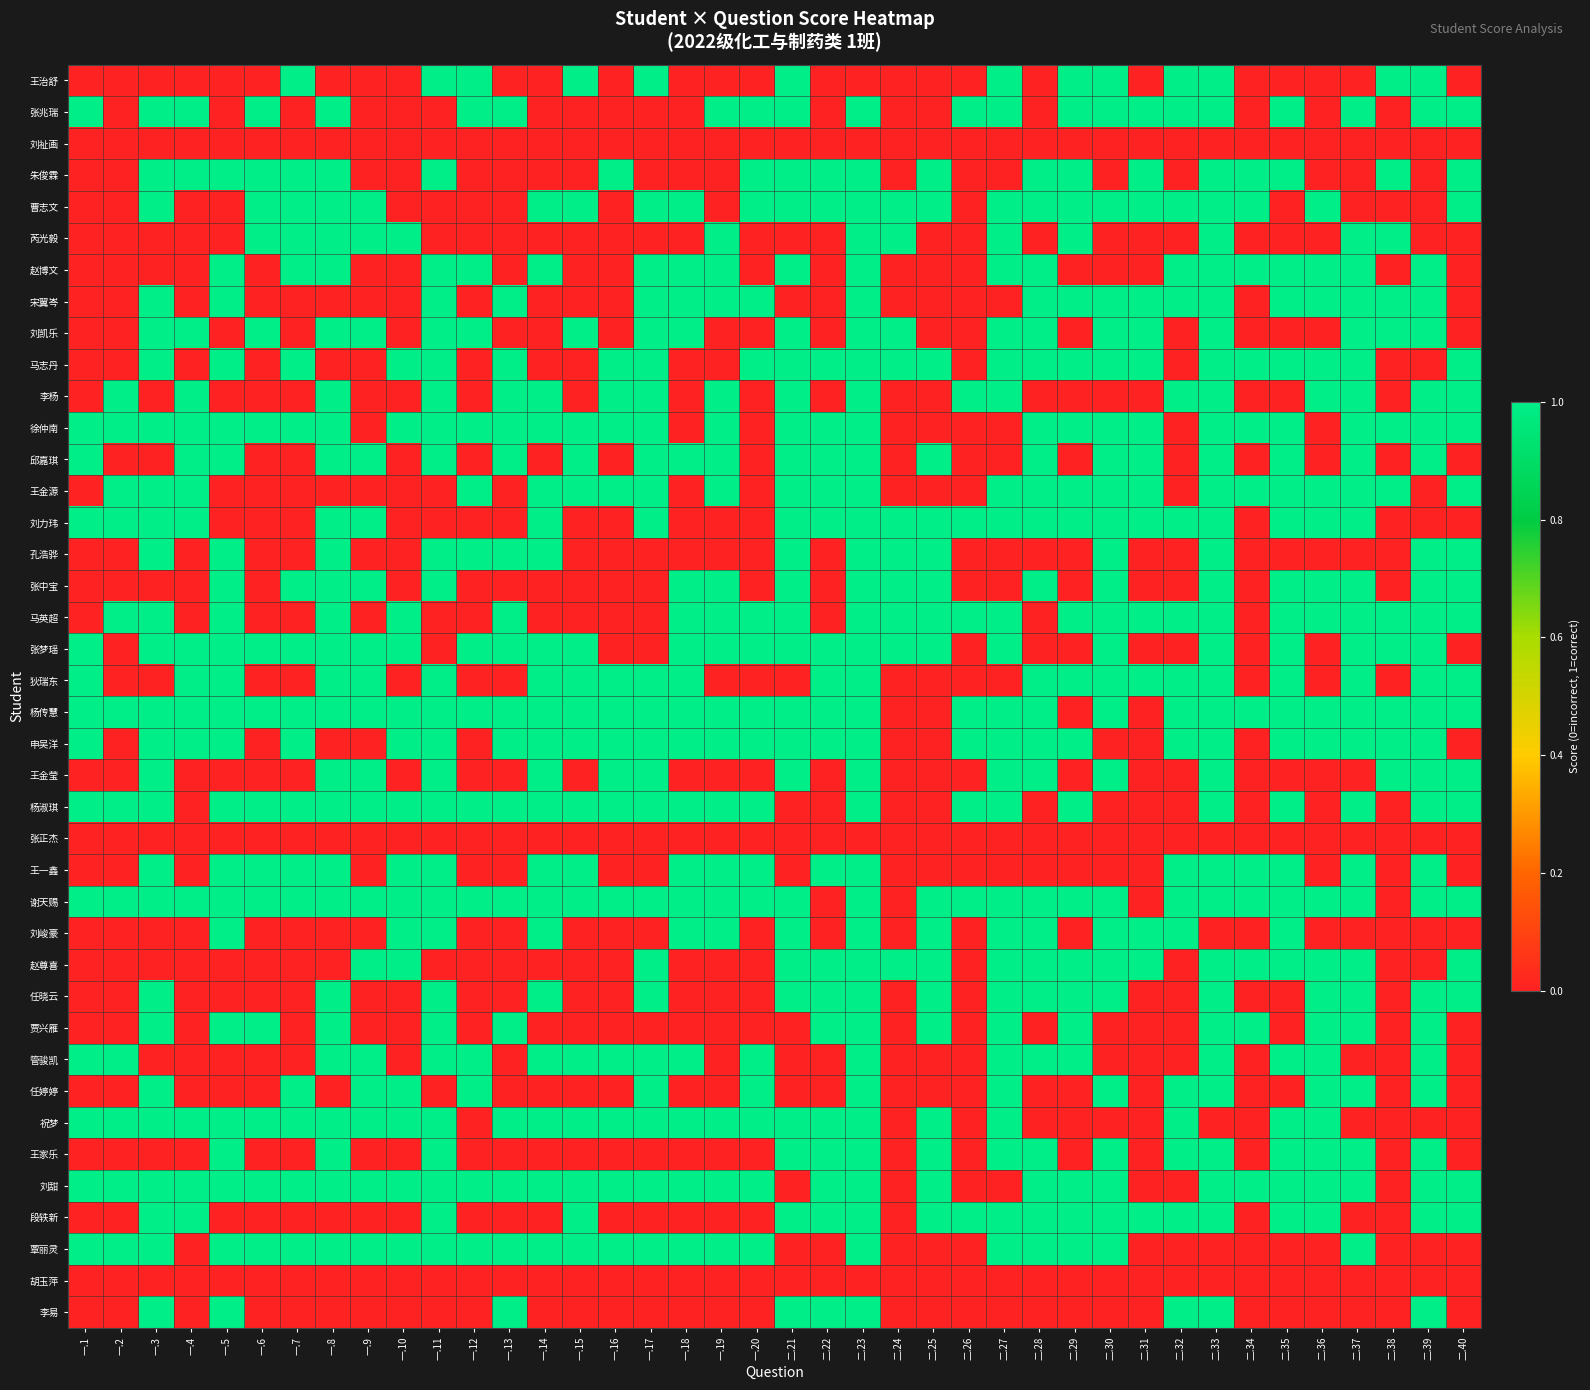

Reading left to right, transcribe all the data shown in this chart.

王治舒: 一.1=0	一.2=0	一.3=0	一.4=0	一.5=0	一.6=0	一.7=1	一.8=0	一.9=0	一.10=0	一.11=1	一.12=1	一.13=0	一.14=0	一.15=1	一.16=0	一.17=1	一.18=0	一.19=0	一.20=0	二.21=1	二.22=0	二.23=0	二.24=0	二.25=0	二.26=0	二.27=1	二.28=0	二.29=1	二.30=1	二.31=0	二.32=1	二.33=1	二.34=0	二.35=0	二.36=0	二.37=0	二.38=1	二.39=1	二.40=0
张兆瑞: 一.1=1	一.2=0	一.3=1	一.4=1	一.5=0	一.6=1	一.7=0	一.8=1	一.9=0	一.10=0	一.11=0	一.12=1	一.13=1	一.14=0	一.15=0	一.16=0	一.17=0	一.18=0	一.19=1	一.20=1	二.21=1	二.22=0	二.23=1	二.24=0	二.25=0	二.26=1	二.27=1	二.28=0	二.29=1	二.30=1	二.31=1	二.32=1	二.33=1	二.34=0	二.35=1	二.36=0	二.37=1	二.38=0	二.39=1	二.40=1
刘祉画: 一.1=0	一.2=0	一.3=0	一.4=0	一.5=0	一.6=0	一.7=0	一.8=0	一.9=0	一.10=0	一.11=0	一.12=0	一.13=0	一.14=0	一.15=0	一.16=0	一.17=0	一.18=0	一.19=0	一.20=0	二.21=0	二.22=0	二.23=0	二.24=0	二.25=0	二.26=0	二.27=0	二.28=0	二.29=0	二.30=0	二.31=0	二.32=0	二.33=0	二.34=0	二.35=0	二.36=0	二.37=0	二.38=0	二.39=0	二.40=0
朱俊霖: 一.1=0	一.2=0	一.3=1	一.4=1	一.5=1	一.6=1	一.7=1	一.8=1	一.9=0	一.10=0	一.11=1	一.12=0	一.13=0	一.14=0	一.15=0	一.16=1	一.17=0	一.18=0	一.19=0	一.20=1	二.21=1	二.22=1	二.23=1	二.24=0	二.25=1	二.26=0	二.27=0	二.28=1	二.29=1	二.30=0	二.31=1	二.32=0	二.33=1	二.34=1	二.35=1	二.36=0	二.37=0	二.38=1	二.39=0	二.40=1
曹志文: 一.1=0	一.2=0	一.3=1	一.4=0	一.5=0	一.6=1	一.7=1	一.8=1	一.9=1	一.10=0	一.11=0	一.12=0	一.13=0	一.14=1	一.15=1	一.16=0	一.17=1	一.18=1	一.19=0	一.20=1	二.21=1	二.22=1	二.23=1	二.24=1	二.25=1	二.26=0	二.27=1	二.28=1	二.29=1	二.30=1	二.31=1	二.32=1	二.33=1	二.34=1	二.35=0	二.36=1	二.37=0	二.38=0	二.39=0	二.40=1
芮光毅: 一.1=0	一.2=0	一.3=0	一.4=0	一.5=0	一.6=1	一.7=1	一.8=1	一.9=1	一.10=1	一.11=0	一.12=0	一.13=0	一.14=0	一.15=0	一.16=0	一.17=0	一.18=0	一.19=1	一.20=0	二.21=0	二.22=0	二.23=1	二.24=1	二.25=0	二.26=0	二.27=1	二.28=0	二.29=1	二.30=0	二.31=0	二.32=0	二.33=1	二.34=0	二.35=0	二.36=0	二.37=1	二.38=1	二.39=0	二.40=0
赵博文: 一.1=0	一.2=0	一.3=0	一.4=0	一.5=1	一.6=0	一.7=1	一.8=1	一.9=0	一.10=0	一.11=1	一.12=1	一.13=0	一.14=1	一.15=0	一.16=0	一.17=1	一.18=1	一.19=1	一.20=0	二.21=1	二.22=0	二.23=1	二.24=0	二.25=0	二.26=0	二.27=1	二.28=1	二.29=0	二.30=0	二.31=0	二.32=1	二.33=1	二.34=1	二.35=1	二.36=1	二.37=1	二.38=0	二.39=1	二.40=0
宋翼岑: 一.1=0	一.2=0	一.3=1	一.4=0	一.5=1	一.6=0	一.7=0	一.8=0	一.9=0	一.10=0	一.11=1	一.12=0	一.13=1	一.14=0	一.15=0	一.16=0	一.17=1	一.18=1	一.19=1	一.20=1	二.21=0	二.22=0	二.23=1	二.24=0	二.25=0	二.26=0	二.27=0	二.28=1	二.29=1	二.30=1	二.31=1	二.32=1	二.33=1	二.34=0	二.35=1	二.36=1	二.37=1	二.38=1	二.39=1	二.40=0
刘凯乐: 一.1=0	一.2=0	一.3=1	一.4=1	一.5=0	一.6=1	一.7=0	一.8=1	一.9=1	一.10=0	一.11=1	一.12=1	一.13=0	一.14=0	一.15=1	一.16=0	一.17=1	一.18=1	一.19=0	一.20=0	二.21=1	二.22=0	二.23=1	二.24=1	二.25=0	二.26=0	二.27=1	二.28=1	二.29=0	二.30=1	二.31=1	二.32=0	二.33=1	二.34=0	二.35=0	二.36=0	二.37=1	二.38=1	二.39=1	二.40=0
马志丹: 一.1=0	一.2=0	一.3=1	一.4=0	一.5=1	一.6=0	一.7=1	一.8=0	一.9=0	一.10=1	一.11=1	一.12=0	一.13=1	一.14=0	一.15=0	一.16=1	一.17=1	一.18=0	一.19=0	一.20=1	二.21=1	二.22=1	二.23=1	二.24=1	二.25=1	二.26=0	二.27=1	二.28=1	二.29=1	二.30=1	二.31=1	二.32=0	二.33=1	二.34=1	二.35=1	二.36=1	二.37=1	二.38=0	二.39=0	二.40=1
李杨: 一.1=0	一.2=1	一.3=0	一.4=1	一.5=0	一.6=0	一.7=0	一.8=1	一.9=0	一.10=0	一.11=1	一.12=0	一.13=1	一.14=1	一.15=0	一.16=1	一.17=1	一.18=0	一.19=1	一.20=0	二.21=1	二.22=0	二.23=1	二.24=0	二.25=0	二.26=1	二.27=1	二.28=0	二.29=0	二.30=0	二.31=0	二.32=1	二.33=1	二.34=0	二.35=0	二.36=1	二.37=1	二.38=0	二.39=1	二.40=1
徐仲南: 一.1=1	一.2=1	一.3=1	一.4=1	一.5=1	一.6=1	一.7=1	一.8=1	一.9=0	一.10=1	一.11=1	一.12=1	一.13=1	一.14=1	一.15=1	一.16=1	一.17=1	一.18=0	一.19=1	一.20=0	二.21=1	二.22=1	二.23=1	二.24=0	二.25=0	二.26=0	二.27=0	二.28=1	二.29=1	二.30=1	二.31=1	二.32=0	二.33=1	二.34=1	二.35=1	二.36=0	二.37=1	二.38=1	二.39=1	二.40=1
邱嘉琪: 一.1=1	一.2=0	一.3=0	一.4=1	一.5=1	一.6=0	一.7=0	一.8=1	一.9=1	一.10=0	一.11=1	一.12=0	一.13=1	一.14=0	一.15=1	一.16=0	一.17=1	一.18=1	一.19=1	一.20=0	二.21=1	二.22=1	二.23=1	二.24=0	二.25=1	二.26=0	二.27=0	二.28=1	二.29=0	二.30=1	二.31=1	二.32=0	二.33=1	二.34=0	二.35=1	二.36=0	二.37=1	二.38=0	二.39=1	二.40=0
王金源: 一.1=0	一.2=1	一.3=1	一.4=1	一.5=0	一.6=0	一.7=0	一.8=0	一.9=0	一.10=0	一.11=0	一.12=1	一.13=0	一.14=1	一.15=1	一.16=1	一.17=1	一.18=0	一.19=1	一.20=0	二.21=1	二.22=1	二.23=1	二.24=0	二.25=0	二.26=0	二.27=1	二.28=1	二.29=1	二.30=1	二.31=1	二.32=0	二.33=1	二.34=1	二.35=1	二.36=1	二.37=1	二.38=1	二.39=0	二.40=1
刘力玮: 一.1=1	一.2=1	一.3=1	一.4=1	一.5=0	一.6=0	一.7=0	一.8=1	一.9=1	一.10=0	一.11=0	一.12=0	一.13=0	一.14=1	一.15=0	一.16=0	一.17=1	一.18=0	一.19=0	一.20=0	二.21=1	二.22=1	二.23=1	二.24=1	二.25=1	二.26=1	二.27=1	二.28=1	二.29=1	二.30=1	二.31=1	二.32=1	二.33=1	二.34=0	二.35=1	二.36=1	二.37=1	二.38=0	二.39=0	二.40=0
孔浩骅: 一.1=0	一.2=0	一.3=1	一.4=0	一.5=1	一.6=0	一.7=0	一.8=1	一.9=0	一.10=0	一.11=1	一.12=1	一.13=1	一.14=1	一.15=0	一.16=0	一.17=0	一.18=0	一.19=0	一.20=0	二.21=1	二.22=0	二.23=1	二.24=1	二.25=1	二.26=0	二.27=0	二.28=0	二.29=0	二.30=1	二.31=0	二.32=0	二.33=1	二.34=0	二.35=0	二.36=0	二.37=0	二.38=0	二.39=1	二.40=1
张中宝: 一.1=0	一.2=0	一.3=0	一.4=0	一.5=1	一.6=0	一.7=1	一.8=1	一.9=1	一.10=0	一.11=1	一.12=0	一.13=0	一.14=0	一.15=0	一.16=0	一.17=0	一.18=1	一.19=1	一.20=0	二.21=1	二.22=0	二.23=1	二.24=1	二.25=1	二.26=0	二.27=0	二.28=1	二.29=0	二.30=1	二.31=0	二.32=0	二.33=1	二.34=0	二.35=1	二.36=1	二.37=1	二.38=0	二.39=1	二.40=1
马英超: 一.1=0	一.2=1	一.3=1	一.4=0	一.5=1	一.6=0	一.7=0	一.8=1	一.9=0	一.10=1	一.11=0	一.12=0	一.13=1	一.14=0	一.15=0	一.16=0	一.17=0	一.18=1	一.19=1	一.20=1	二.21=1	二.22=0	二.23=1	二.24=1	二.25=1	二.26=1	二.27=1	二.28=0	二.29=1	二.30=1	二.31=1	二.32=1	二.33=1	二.34=0	二.35=1	二.36=1	二.37=1	二.38=1	二.39=1	二.40=1
张梦瑶: 一.1=1	一.2=0	一.3=1	一.4=1	一.5=1	一.6=1	一.7=1	一.8=1	一.9=1	一.10=1	一.11=0	一.12=1	一.13=1	一.14=1	一.15=1	一.16=0	一.17=0	一.18=1	一.19=1	一.20=1	二.21=1	二.22=1	二.23=1	二.24=1	二.25=1	二.26=0	二.27=1	二.28=0	二.29=0	二.30=1	二.31=0	二.32=0	二.33=1	二.34=0	二.35=1	二.36=0	二.37=1	二.38=1	二.39=1	二.40=0
狄瑞东: 一.1=1	一.2=0	一.3=0	一.4=1	一.5=1	一.6=0	一.7=0	一.8=1	一.9=1	一.10=0	一.11=1	一.12=0	一.13=0	一.14=1	一.15=1	一.16=1	一.17=1	一.18=1	一.19=0	一.20=0	二.21=0	二.22=1	二.23=1	二.24=0	二.25=0	二.26=0	二.27=0	二.28=1	二.29=1	二.30=1	二.31=1	二.32=1	二.33=1	二.34=0	二.35=1	二.36=0	二.37=1	二.38=0	二.39=1	二.40=1
杨传慧: 一.1=1	一.2=1	一.3=1	一.4=1	一.5=1	一.6=1	一.7=1	一.8=1	一.9=1	一.10=1	一.11=1	一.12=1	一.13=1	一.14=1	一.15=1	一.16=1	一.17=1	一.18=1	一.19=1	一.20=1	二.21=1	二.22=1	二.23=1	二.24=0	二.25=0	二.26=1	二.27=1	二.28=1	二.29=0	二.30=1	二.31=0	二.32=1	二.33=1	二.34=1	二.35=1	二.36=1	二.37=1	二.38=1	二.39=1	二.40=1
申吴洋: 一.1=1	一.2=0	一.3=1	一.4=1	一.5=1	一.6=0	一.7=1	一.8=0	一.9=0	一.10=1	一.11=1	一.12=0	一.13=1	一.14=1	一.15=1	一.16=1	一.17=1	一.18=1	一.19=1	一.20=1	二.21=1	二.22=1	二.23=1	二.24=0	二.25=0	二.26=1	二.27=1	二.28=1	二.29=1	二.30=0	二.31=0	二.32=1	二.33=1	二.34=0	二.35=1	二.36=1	二.37=1	二.38=1	二.39=1	二.40=0
王金莹: 一.1=0	一.2=0	一.3=1	一.4=0	一.5=0	一.6=0	一.7=0	一.8=1	一.9=1	一.10=0	一.11=1	一.12=0	一.13=0	一.14=1	一.15=0	一.16=1	一.17=1	一.18=0	一.19=0	一.20=0	二.21=1	二.22=0	二.23=1	二.24=0	二.25=0	二.26=0	二.27=1	二.28=1	二.29=0	二.30=1	二.31=0	二.32=0	二.33=1	二.34=0	二.35=0	二.36=0	二.37=0	二.38=1	二.39=1	二.40=1
杨淑琪: 一.1=1	一.2=1	一.3=1	一.4=0	一.5=1	一.6=1	一.7=1	一.8=1	一.9=1	一.10=1	一.11=1	一.12=1	一.13=1	一.14=1	一.15=1	一.16=1	一.17=1	一.18=1	一.19=1	一.20=1	二.21=0	二.22=0	二.23=1	二.24=0	二.25=0	二.26=1	二.27=1	二.28=0	二.29=1	二.30=0	二.31=0	二.32=0	二.33=1	二.34=0	二.35=1	二.36=0	二.37=1	二.38=0	二.39=1	二.40=1
张正杰: 一.1=0	一.2=0	一.3=0	一.4=0	一.5=0	一.6=0	一.7=0	一.8=0	一.9=0	一.10=0	一.11=0	一.12=0	一.13=0	一.14=0	一.15=0	一.16=0	一.17=0	一.18=0	一.19=0	一.20=0	二.21=0	二.22=0	二.23=0	二.24=0	二.25=0	二.26=0	二.27=0	二.28=0	二.29=0	二.30=0	二.31=0	二.32=0	二.33=0	二.34=0	二.35=0	二.36=0	二.37=0	二.38=0	二.39=0	二.40=0
王一鑫: 一.1=0	一.2=0	一.3=1	一.4=0	一.5=1	一.6=1	一.7=1	一.8=1	一.9=0	一.10=1	一.11=1	一.12=0	一.13=0	一.14=1	一.15=1	一.16=0	一.17=0	一.18=1	一.19=1	一.20=1	二.21=0	二.22=1	二.23=1	二.24=0	二.25=0	二.26=0	二.27=0	二.28=0	二.29=0	二.30=0	二.31=0	二.32=1	二.33=1	二.34=1	二.35=1	二.36=0	二.37=1	二.38=0	二.39=1	二.40=0
谢天赐: 一.1=1	一.2=1	一.3=1	一.4=1	一.5=1	一.6=1	一.7=1	一.8=1	一.9=1	一.10=1	一.11=1	一.12=1	一.13=1	一.14=1	一.15=1	一.16=1	一.17=1	一.18=1	一.19=1	一.20=1	二.21=1	二.22=0	二.23=1	二.24=0	二.25=1	二.26=1	二.27=1	二.28=1	二.29=1	二.30=1	二.31=0	二.32=1	二.33=1	二.34=1	二.35=1	二.36=1	二.37=1	二.38=0	二.39=1	二.40=1
刘峻豪: 一.1=0	一.2=0	一.3=0	一.4=0	一.5=1	一.6=0	一.7=0	一.8=0	一.9=0	一.10=1	一.11=1	一.12=0	一.13=0	一.14=1	一.15=0	一.16=0	一.17=0	一.18=1	一.19=1	一.20=0	二.21=1	二.22=0	二.23=1	二.24=0	二.25=1	二.26=0	二.27=1	二.28=1	二.29=0	二.30=1	二.31=1	二.32=1	二.33=0	二.34=0	二.35=1	二.36=0	二.37=0	二.38=0	二.39=0	二.40=0
赵尊喜: 一.1=0	一.2=0	一.3=0	一.4=0	一.5=0	一.6=0	一.7=0	一.8=0	一.9=1	一.10=1	一.11=0	一.12=0	一.13=0	一.14=0	一.15=0	一.16=0	一.17=1	一.18=0	一.19=0	一.20=0	二.21=1	二.22=1	二.23=1	二.24=1	二.25=1	二.26=0	二.27=1	二.28=1	二.29=1	二.30=1	二.31=1	二.32=0	二.33=1	二.34=1	二.35=1	二.36=1	二.37=1	二.38=0	二.39=0	二.40=1
任晓云: 一.1=0	一.2=0	一.3=1	一.4=0	一.5=0	一.6=0	一.7=0	一.8=1	一.9=0	一.10=0	一.11=1	一.12=0	一.13=0	一.14=1	一.15=0	一.16=0	一.17=1	一.18=0	一.19=0	一.20=0	二.21=1	二.22=1	二.23=1	二.24=0	二.25=1	二.26=0	二.27=1	二.28=1	二.29=1	二.30=1	二.31=0	二.32=0	二.33=1	二.34=0	二.35=0	二.36=1	二.37=1	二.38=0	二.39=1	二.40=1
贾兴雁: 一.1=0	一.2=0	一.3=1	一.4=0	一.5=1	一.6=1	一.7=0	一.8=1	一.9=0	一.10=0	一.11=1	一.12=0	一.13=1	一.14=0	一.15=0	一.16=0	一.17=0	一.18=0	一.19=0	一.20=0	二.21=0	二.22=1	二.23=1	二.24=0	二.25=1	二.26=0	二.27=1	二.28=0	二.29=1	二.30=0	二.31=0	二.32=0	二.33=1	二.34=1	二.35=0	二.36=1	二.37=1	二.38=0	二.39=1	二.40=0
管骏凯: 一.1=1	一.2=1	一.3=0	一.4=0	一.5=0	一.6=0	一.7=0	一.8=1	一.9=1	一.10=0	一.11=1	一.12=1	一.13=0	一.14=1	一.15=1	一.16=1	一.17=1	一.18=1	一.19=0	一.20=1	二.21=0	二.22=0	二.23=1	二.24=0	二.25=0	二.26=0	二.27=1	二.28=1	二.29=1	二.30=0	二.31=0	二.32=0	二.33=1	二.34=0	二.35=1	二.36=1	二.37=0	二.38=0	二.39=1	二.40=0
任婷婷: 一.1=0	一.2=0	一.3=1	一.4=0	一.5=0	一.6=0	一.7=1	一.8=0	一.9=1	一.10=1	一.11=0	一.12=1	一.13=0	一.14=0	一.15=0	一.16=0	一.17=1	一.18=0	一.19=0	一.20=1	二.21=0	二.22=0	二.23=1	二.24=0	二.25=0	二.26=0	二.27=1	二.28=0	二.29=0	二.30=1	二.31=0	二.32=1	二.33=1	二.34=0	二.35=0	二.36=1	二.37=1	二.38=0	二.39=1	二.40=0
祝梦: 一.1=1	一.2=1	一.3=1	一.4=1	一.5=1	一.6=1	一.7=1	一.8=1	一.9=1	一.10=1	一.11=1	一.12=0	一.13=1	一.14=1	一.15=1	一.16=1	一.17=1	一.18=1	一.19=1	一.20=1	二.21=1	二.22=1	二.23=1	二.24=0	二.25=1	二.26=0	二.27=1	二.28=0	二.29=0	二.30=0	二.31=0	二.32=1	二.33=0	二.34=0	二.35=1	二.36=1	二.37=0	二.38=0	二.39=0	二.40=0
王家乐: 一.1=0	一.2=0	一.3=0	一.4=0	一.5=1	一.6=0	一.7=0	一.8=1	一.9=0	一.10=0	一.11=1	一.12=0	一.13=0	一.14=0	一.15=0	一.16=0	一.17=0	一.18=0	一.19=0	一.20=0	二.21=1	二.22=1	二.23=1	二.24=0	二.25=1	二.26=0	二.27=1	二.28=1	二.29=0	二.30=1	二.31=0	二.32=1	二.33=1	二.34=0	二.35=1	二.36=1	二.37=1	二.38=0	二.39=1	二.40=0
刘甜: 一.1=1	一.2=1	一.3=1	一.4=1	一.5=1	一.6=1	一.7=1	一.8=1	一.9=1	一.10=1	一.11=1	一.12=1	一.13=1	一.14=1	一.15=1	一.16=1	一.17=1	一.18=1	一.19=1	一.20=1	二.21=0	二.22=1	二.23=1	二.24=0	二.25=1	二.26=0	二.27=0	二.28=1	二.29=1	二.30=1	二.31=0	二.32=0	二.33=1	二.34=1	二.35=1	二.36=1	二.37=1	二.38=0	二.39=1	二.40=1
段轶新: 一.1=0	一.2=0	一.3=1	一.4=1	一.5=0	一.6=0	一.7=0	一.8=0	一.9=0	一.10=0	一.11=1	一.12=0	一.13=0	一.14=0	一.15=1	一.16=0	一.17=0	一.18=0	一.19=0	一.20=0	二.21=1	二.22=1	二.23=1	二.24=0	二.25=1	二.26=1	二.27=1	二.28=1	二.29=1	二.30=1	二.31=1	二.32=1	二.33=1	二.34=0	二.35=1	二.36=1	二.37=0	二.38=0	二.39=1	二.40=1
覃丽灵: 一.1=1	一.2=1	一.3=1	一.4=0	一.5=1	一.6=1	一.7=1	一.8=1	一.9=1	一.10=1	一.11=1	一.12=1	一.13=1	一.14=1	一.15=1	一.16=1	一.17=1	一.18=1	一.19=1	一.20=1	二.21=0	二.22=0	二.23=1	二.24=0	二.25=0	二.26=0	二.27=1	二.28=1	二.29=1	二.30=1	二.31=0	二.32=0	二.33=0	二.34=0	二.35=0	二.36=0	二.37=1	二.38=0	二.39=0	二.40=0
胡玉萍: 一.1=0	一.2=0	一.3=0	一.4=0	一.5=0	一.6=0	一.7=0	一.8=0	一.9=0	一.10=0	一.11=0	一.12=0	一.13=0	一.14=0	一.15=0	一.16=0	一.17=0	一.18=0	一.19=0	一.20=0	二.21=0	二.22=0	二.23=0	二.24=0	二.25=0	二.26=0	二.27=0	二.28=0	二.29=0	二.30=0	二.31=0	二.32=0	二.33=0	二.34=0	二.35=0	二.36=0	二.37=0	二.38=0	二.39=0	二.40=0
李易: 一.1=0	一.2=0	一.3=1	一.4=0	一.5=1	一.6=0	一.7=0	一.8=0	一.9=0	一.10=0	一.11=0	一.12=0	一.13=1	一.14=0	一.15=0	一.16=0	一.17=0	一.18=0	一.19=0	一.20=0	二.21=1	二.22=1	二.23=1	二.24=0	二.25=0	二.26=0	二.27=0	二.28=0	二.29=0	二.30=0	二.31=0	二.32=1	二.33=1	二.34=0	二.35=0	二.36=0	二.37=0	二.38=0	二.39=1	二.40=0